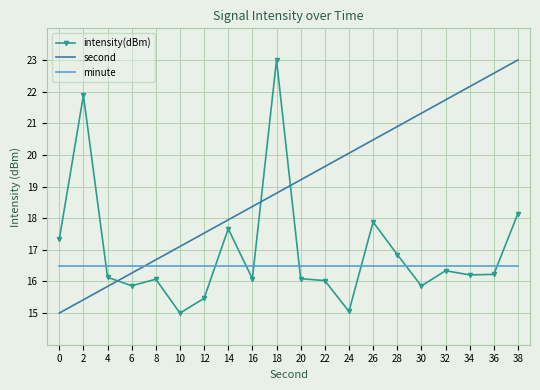

Rank the series by their average value, from highest to lowest.

second, intensity(dBm), minute